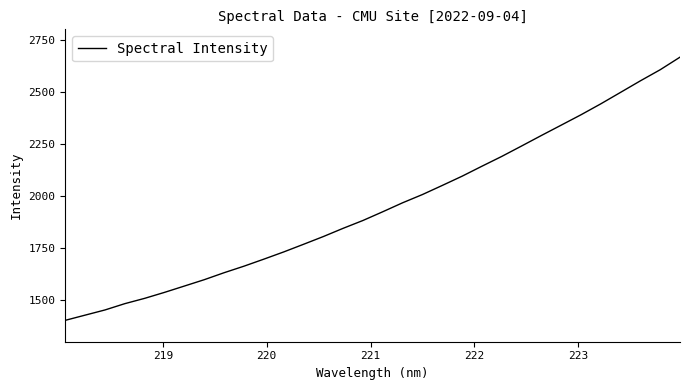

What is the minimum value shown in the chart?

1402.7